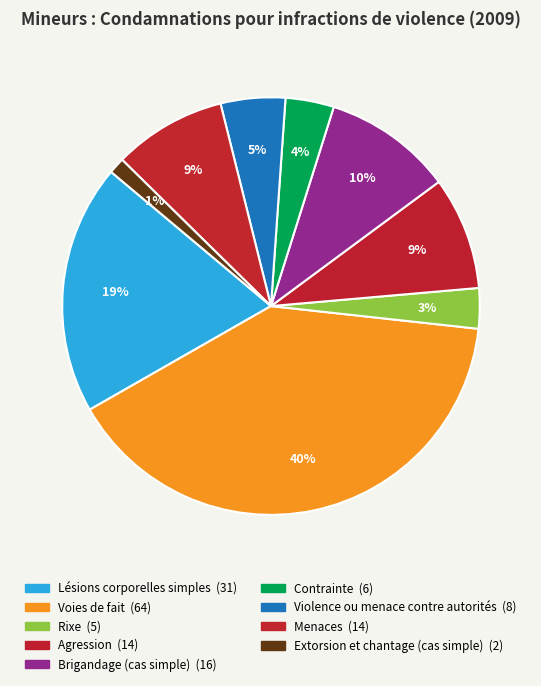

How many slices are in this pie chart?

9